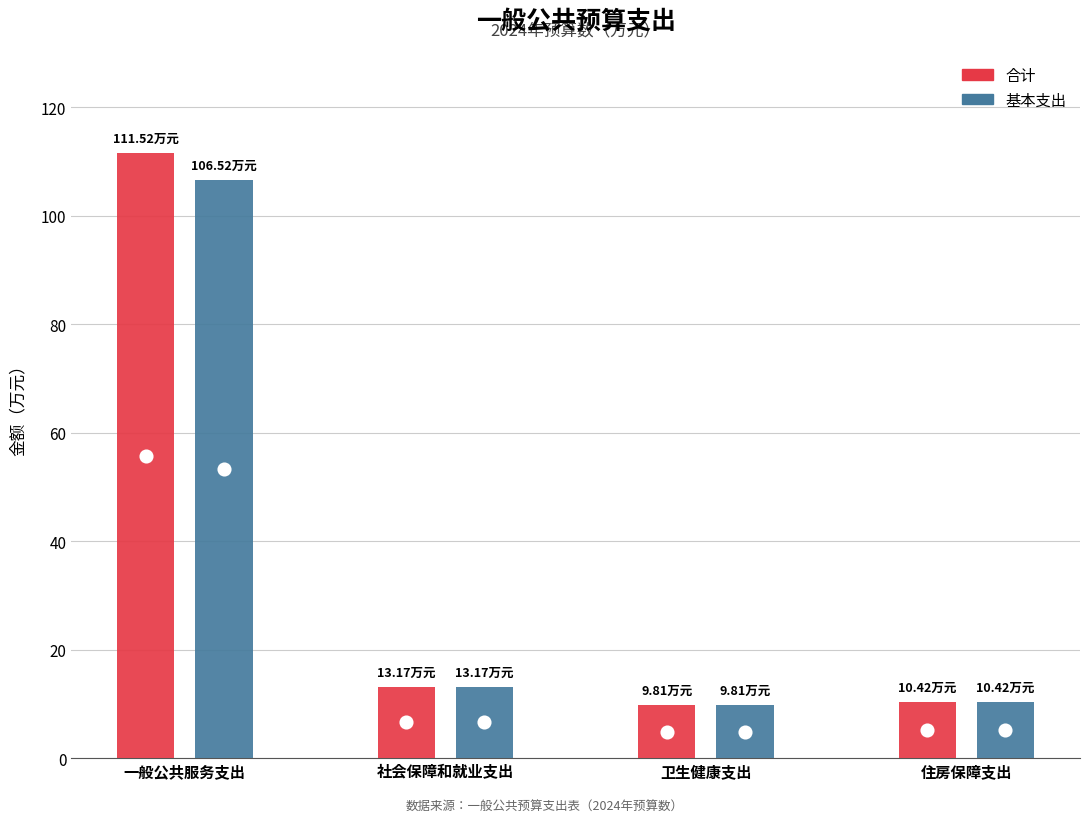

Which series has the largest Y range (max minus min)?

合计